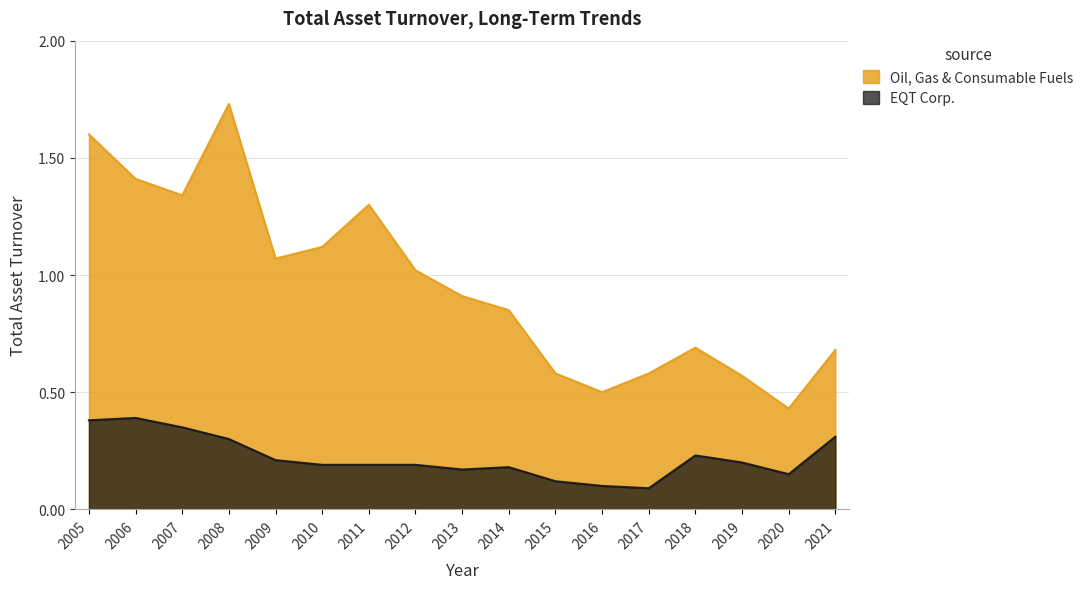

Reading left to right, what are all the values shown in this chart?

Oil, Gas & Consumable Fuels: 1.6	1.4	1.3	1.7	1.1	1.1	1.3	1.0	0.9	0.8	0.6	0.5	0.6	0.7	0.6	0.4	0.7
EQT Corp.: 0.4	0.4	0.3	0.3	0.2	0.2	0.2	0.2	0.2	0.2	0.1	0.1	0.1	0.2	0.2	0.1	0.3